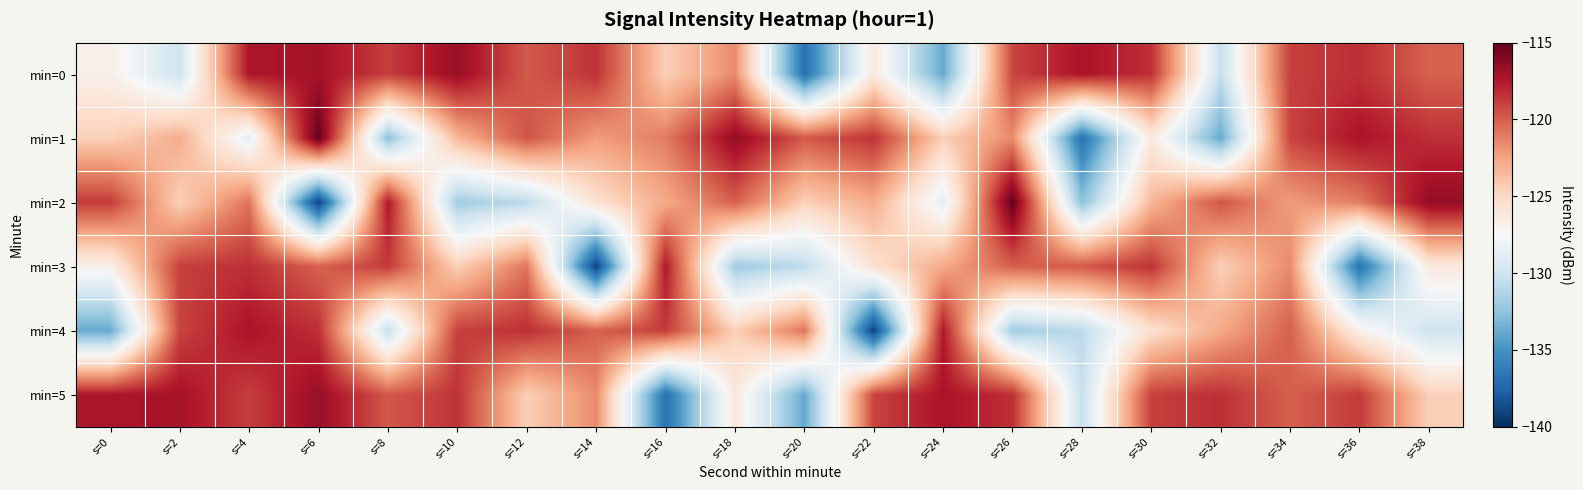

Reading left to right, extract all data points from this chart.

min=0: s=0=-126.8	s=2=-130.0	s=4=-117.3	s=6=-117.1	s=8=-118.9	s=10=-116.7	s=12=-119.8	s=14=-118.4	s=16=-124.5	s=18=-121.6	s=20=-136.8	s=22=-126.2	s=24=-133.9	s=26=-119.1	s=28=-117.3	s=30=-118.4	s=32=-130.4	s=34=-118.9	s=36=-118.3	s=38=-120.1
min=1: s=0=-124.5	s=2=-122.9	s=4=-128.6	s=6=-115.0	s=8=-132.5	s=10=-123.3	s=12=-119.7	s=14=-122.3	s=16=-121.1	s=18=-116.5	s=20=-119.8	s=22=-118.4	s=24=-124.5	s=26=-121.6	s=28=-136.8	s=30=-126.2	s=32=-133.9	s=34=-119.1	s=36=-117.3	s=38=-118.4
min=2: s=0=-118.7	s=2=-124.5	s=4=-120.8	s=6=-139.1	s=8=-117.5	s=10=-131.9	s=12=-130.8	s=14=-125.5	s=16=-122.8	s=18=-120.1	s=20=-124.5	s=22=-122.9	s=24=-128.6	s=26=-115.0	s=28=-132.5	s=30=-123.3	s=32=-119.7	s=34=-122.3	s=36=-121.1	s=38=-116.5
min=3: s=0=-126.8	s=2=-118.9	s=4=-118.3	s=6=-120.1	s=8=-118.7	s=10=-124.5	s=12=-120.8	s=14=-139.1	s=16=-117.5	s=18=-131.9	s=20=-130.8	s=22=-125.5	s=24=-122.8	s=26=-120.1	s=28=-119.8	s=30=-118.4	s=32=-124.5	s=34=-121.6	s=36=-136.8	s=38=-126.2
min=4: s=0=-133.9	s=2=-119.1	s=4=-117.3	s=6=-118.4	s=8=-130.4	s=10=-118.9	s=12=-118.3	s=14=-120.1	s=16=-118.7	s=18=-124.5	s=20=-120.8	s=22=-139.1	s=24=-117.5	s=26=-131.9	s=28=-130.8	s=30=-125.5	s=32=-122.8	s=34=-120.1	s=36=-126.8	s=38=-130.0
min=5: s=0=-117.3	s=2=-117.1	s=4=-118.9	s=6=-116.7	s=8=-119.8	s=10=-118.4	s=12=-124.5	s=14=-121.6	s=16=-136.8	s=18=-126.2	s=20=-133.9	s=22=-119.1	s=24=-117.3	s=26=-118.4	s=28=-130.4	s=30=-118.9	s=32=-118.3	s=34=-120.1	s=36=-118.7	s=38=-124.5